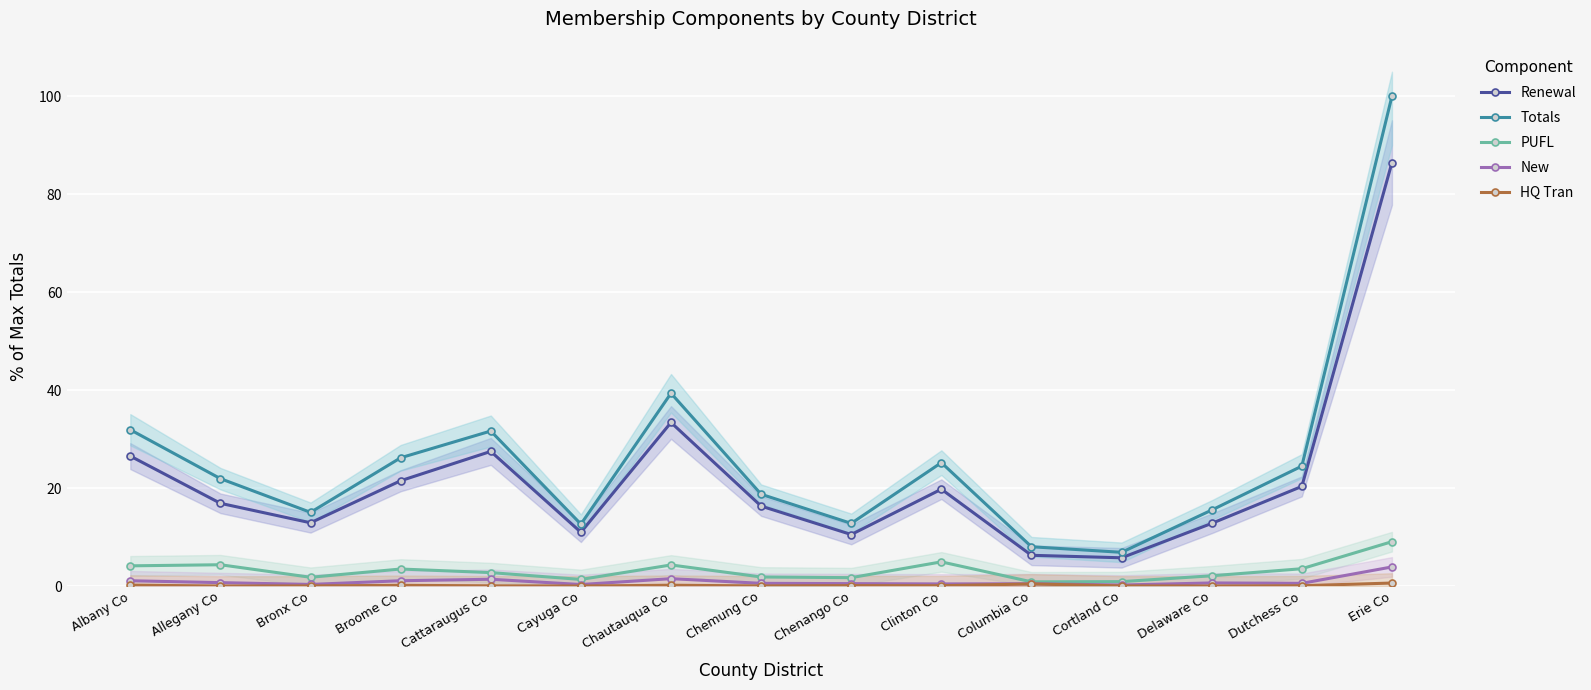

Between Bronx Co and Broome Co, which is larger?

Broome Co